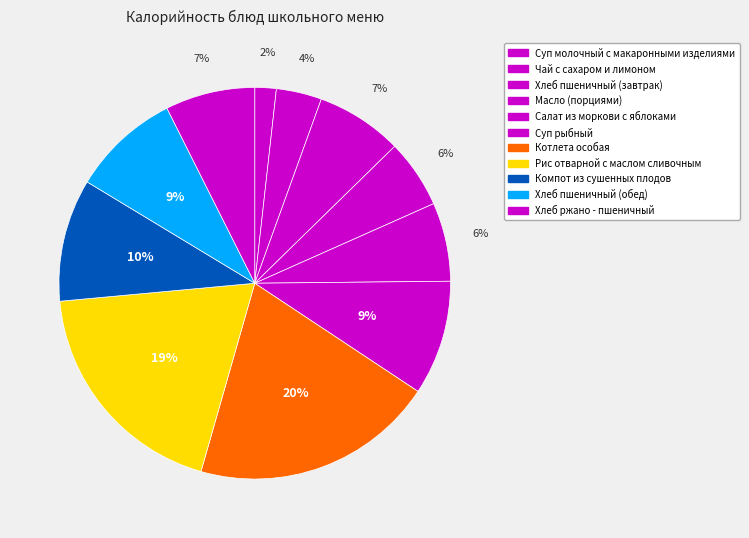

How many segments does this pie chart have?

11